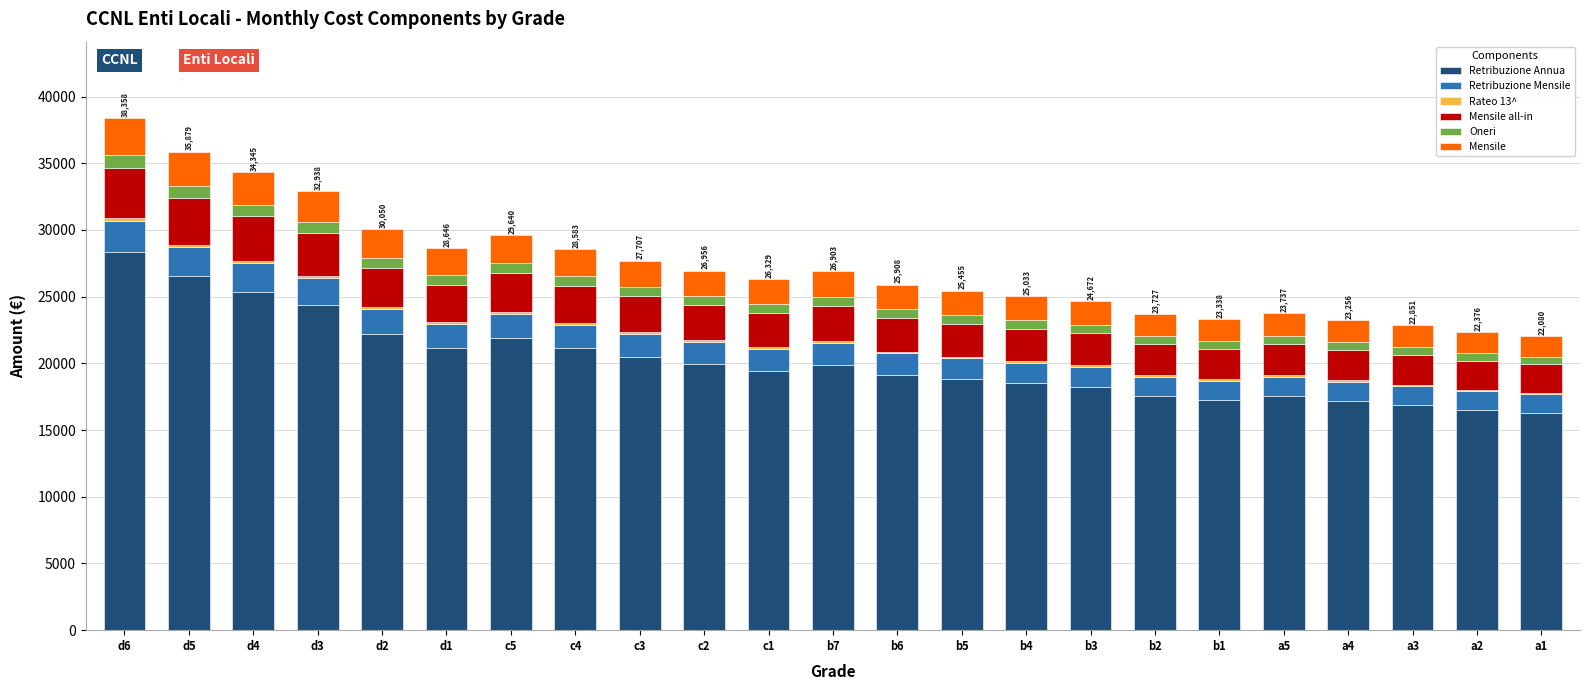

Which category has the highest value in the Retribuzione Annua series?

d6